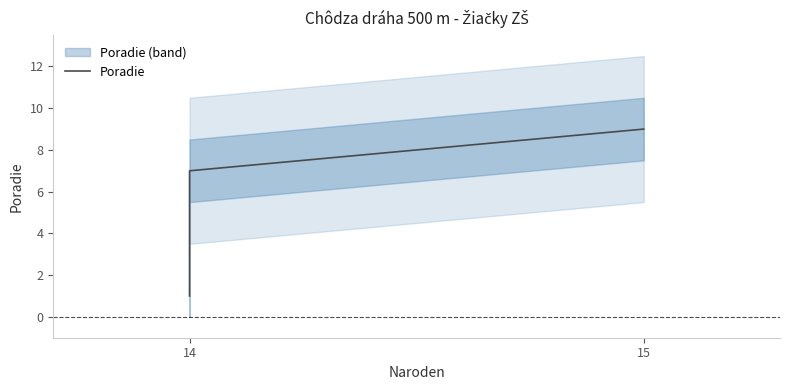

What is the value of the 4th point from the left?

9